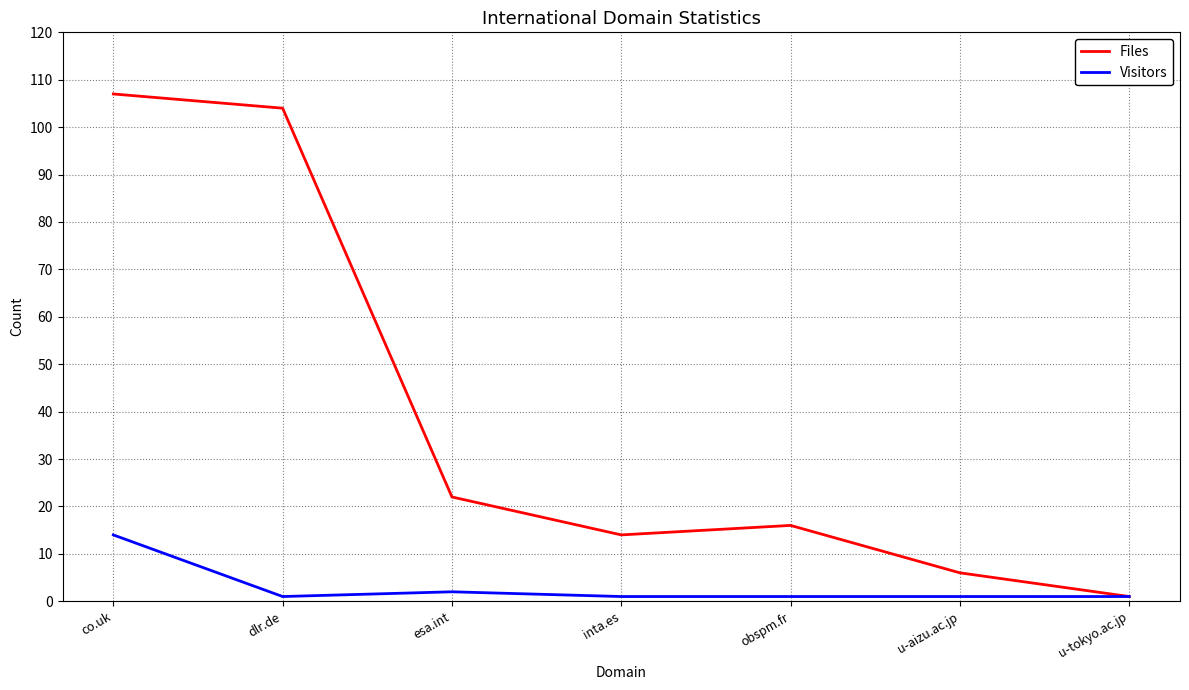

True or false: Files has a value of 16 at obspm.fr.

True